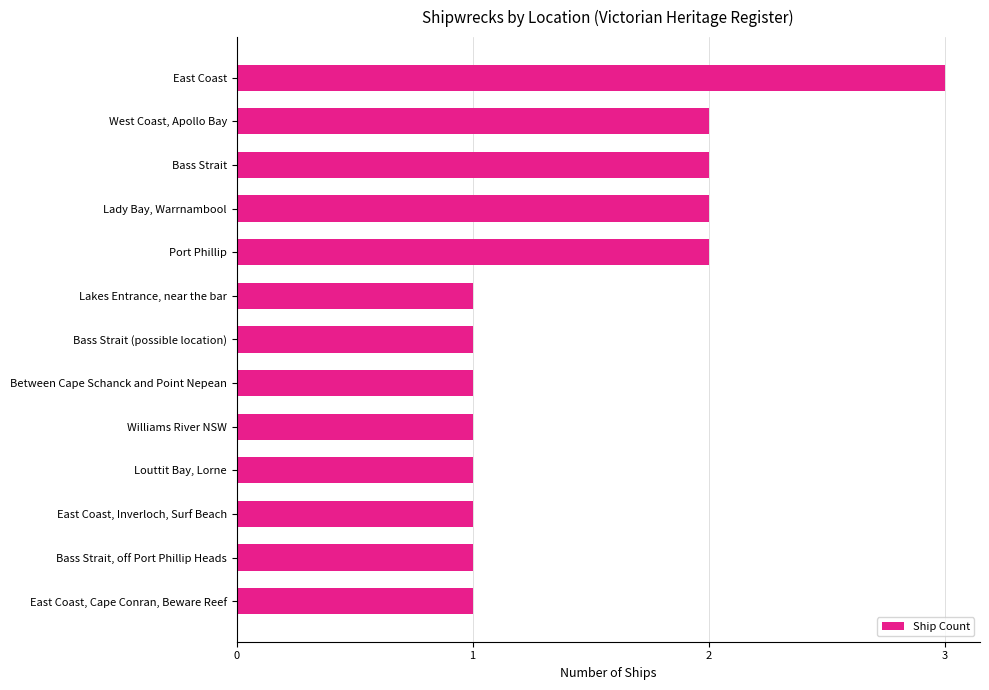

Approximately how many times larger is the value at Bass Strait compared to Bass Strait (possible location)?

2.0